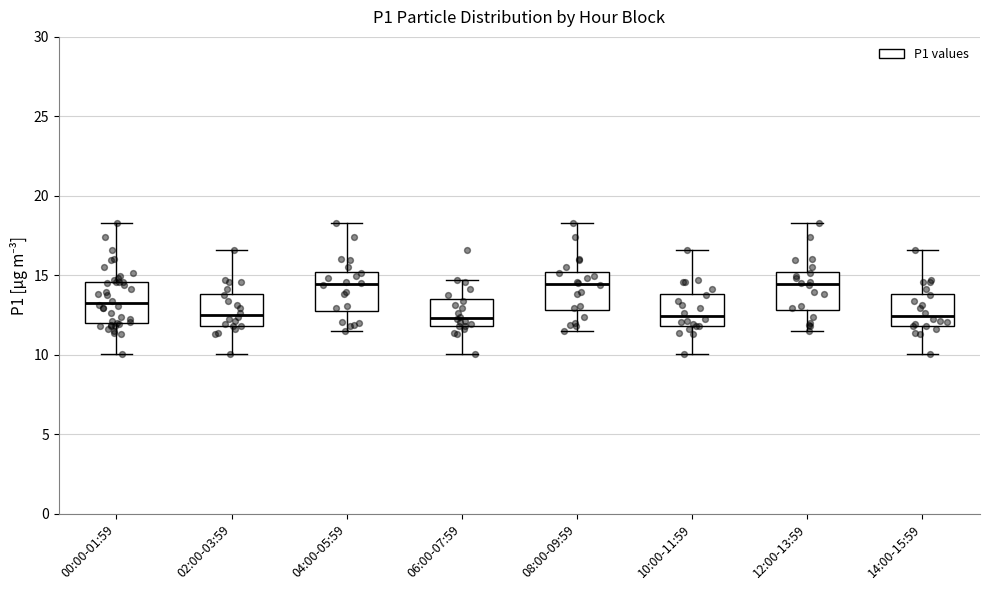

Reading left to right, transcribe this box plot: for each box, give where its median line is, the range the box spans, and where its two whiskers end, as read against the y-axis. The values are not printed on the chart, so give them approximately, as read against the axis.

00:00-01:59: median 13.5, box 12.0 to 14.5, whiskers 10.0 to 18.5
02:00-03:59: median 12.5, box 12.0 to 14.0, whiskers 10.0 to 16.5
04:00-05:59: median 14.5, box 12.5 to 15.0, whiskers 11.5 to 18.5
06:00-07:59: median 12.5, box 12.0 to 13.5, whiskers 10.0 to 14.5
08:00-09:59: median 14.5, box 13.0 to 15.0, whiskers 11.5 to 18.5
10:00-11:59: median 12.5, box 12.0 to 14.0, whiskers 10.0 to 16.5
12:00-13:59: median 14.5, box 13.0 to 15.0, whiskers 11.5 to 18.5
14:00-15:59: median 12.5, box 12.0 to 14.0, whiskers 10.0 to 16.5